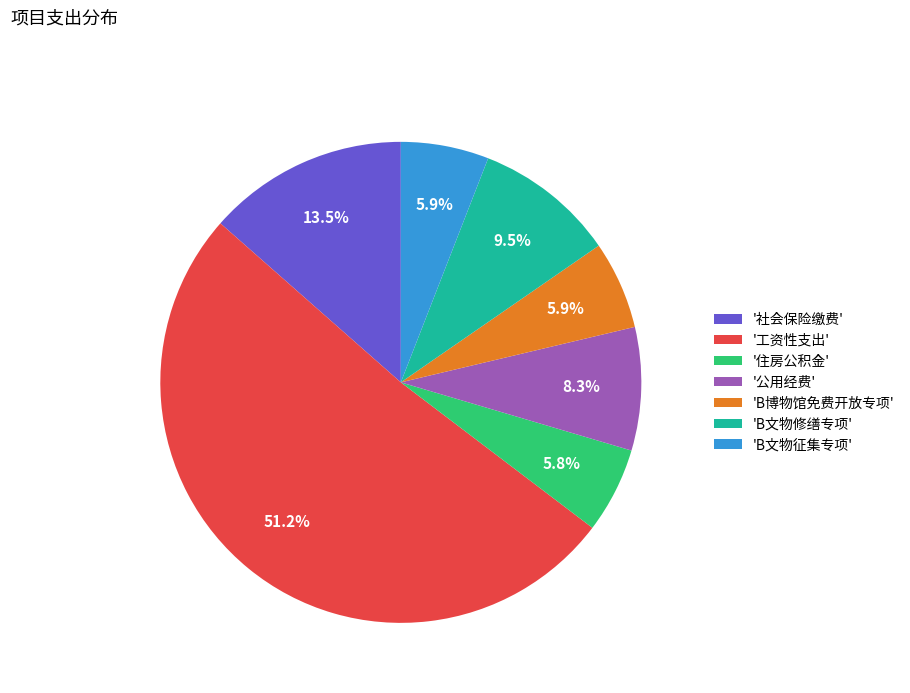

Between '公用经费' and '住房公积金', which is larger?

'公用经费'